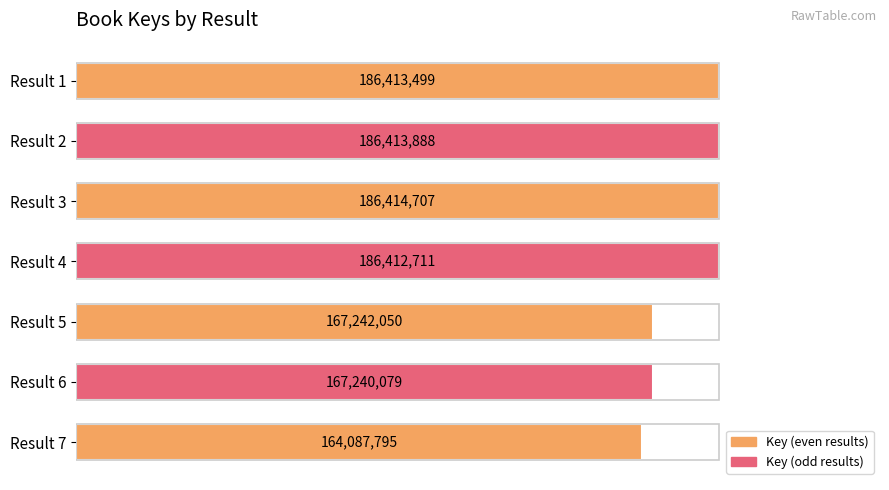

Are the bars horizontal?

Yes